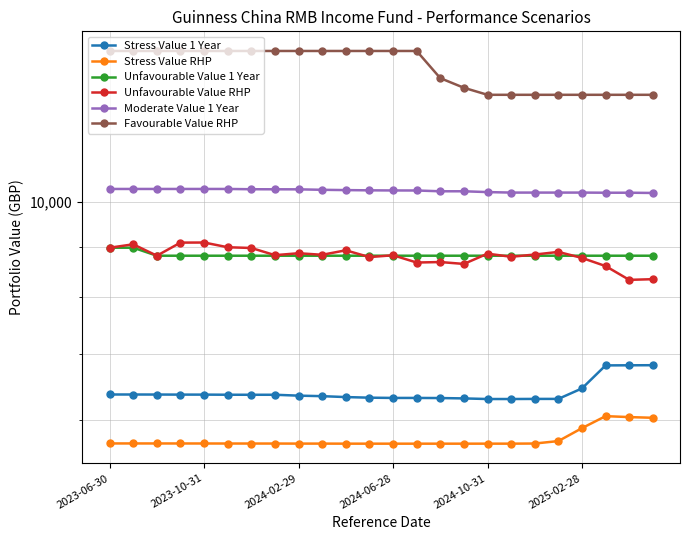

Rank the series at 2023-10-31 from highest to lowest value.

Favourable Value RHP, Moderate Value 1 Year, Unfavourable Value RHP, Unfavourable Value 1 Year, Stress Value 1 Year, Stress Value RHP